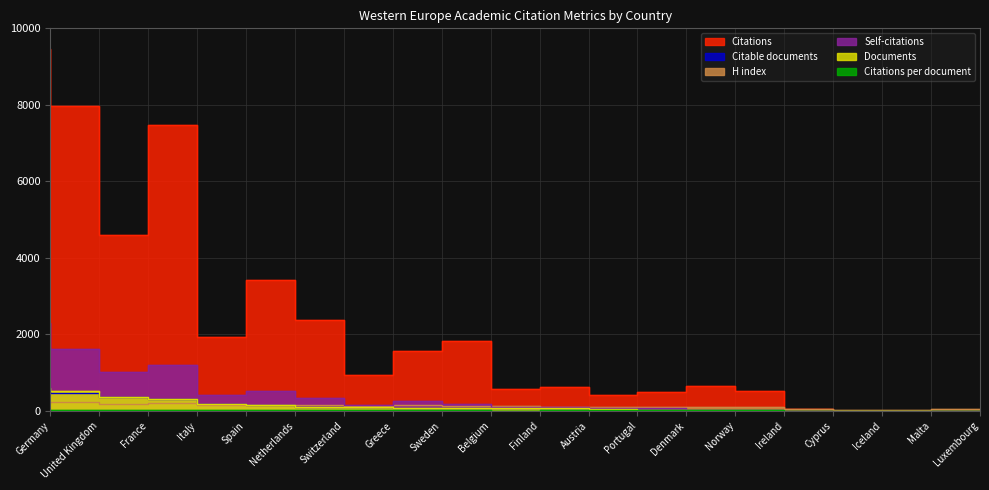

How many lines are shown in the chart?

6